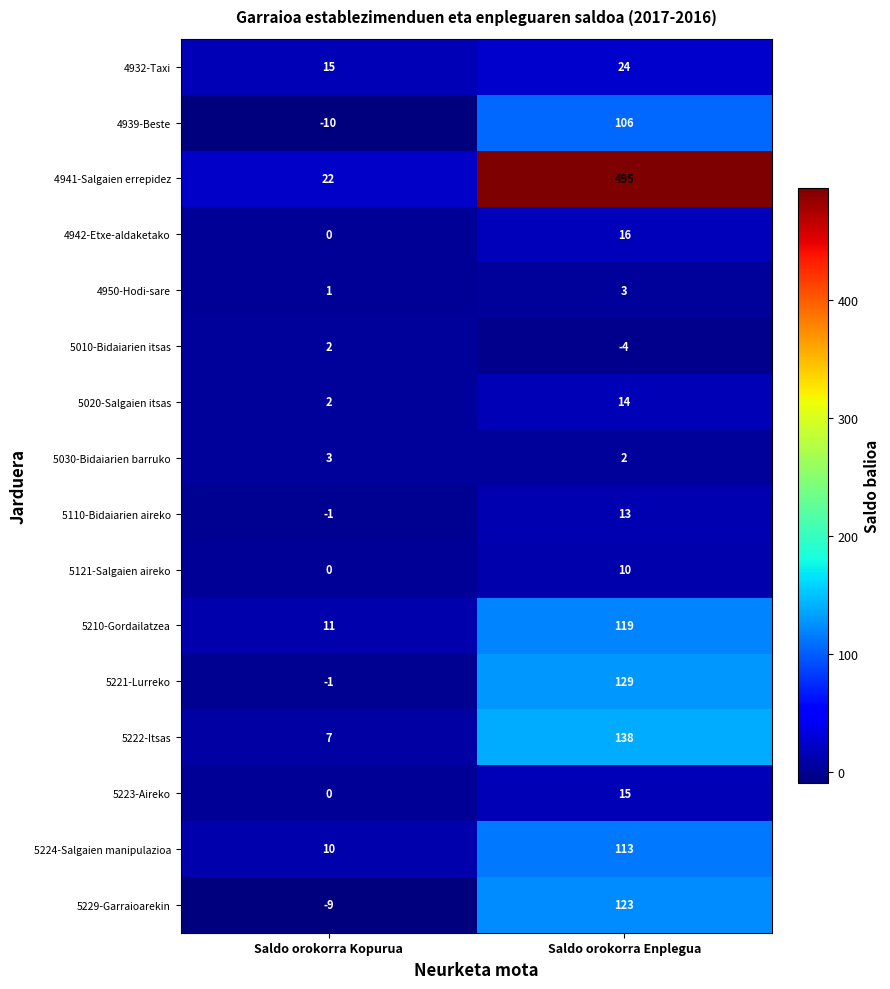

Between Saldo orokorra Kopurua and Saldo orokorra Enplegua, which series saw the biggest shift?

4941-Salgaien errepidez